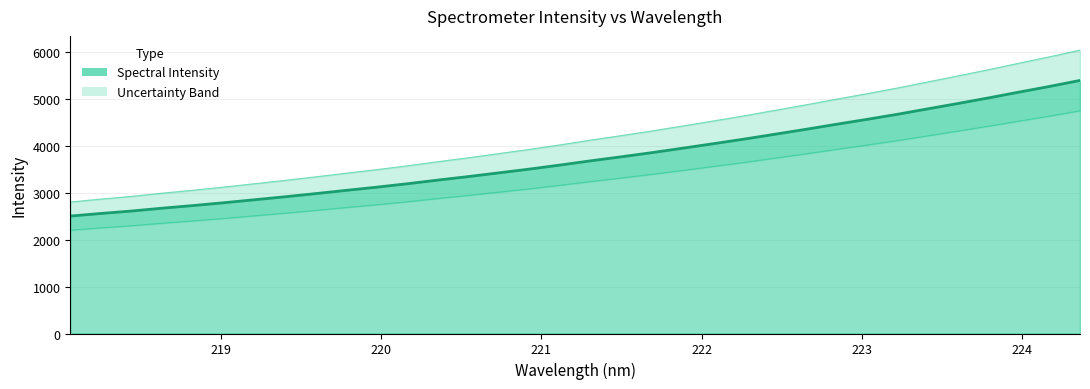

Reading right to left, extract all data points from this chart.

5394.0	5265.9	5144.3	5020.8	4901.8	4786.0	4669.6	4561.1	4456.4	4348.6	4245.0	4142.1	4044.8	3949.1	3855.1	3766.7	3680.9	3590.7	3504.7	3424.6	3345.0	3269.6	3191.5	3118.6	3050.4	2981.2	2913.6	2850.0	2786.5	2726.5	2671.2	2610.4	2558.5	2503.0